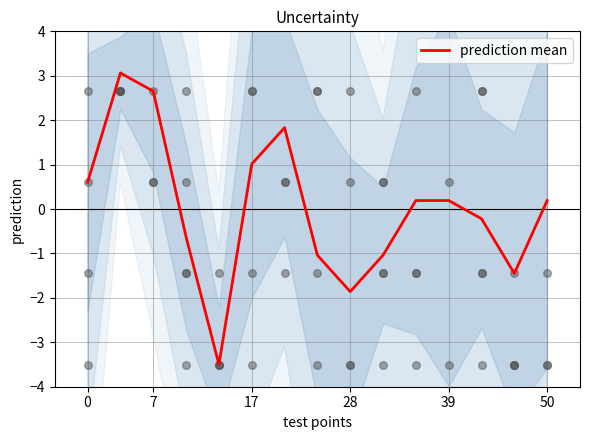

What is the maximum value for prediction mean?

3.1